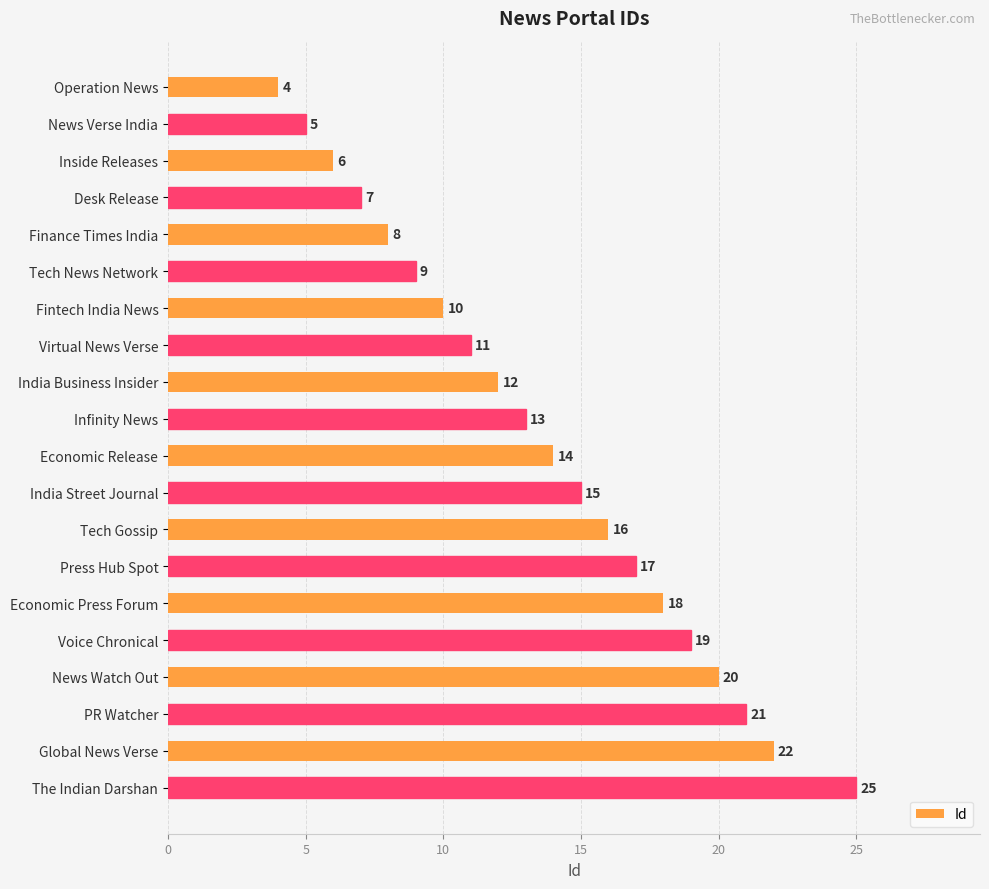

Reading bottom to top, what are all the values shown in this chart?

25	22	21	20	19	18	17	16	15	14	13	12	11	10	9	8	7	6	5	4